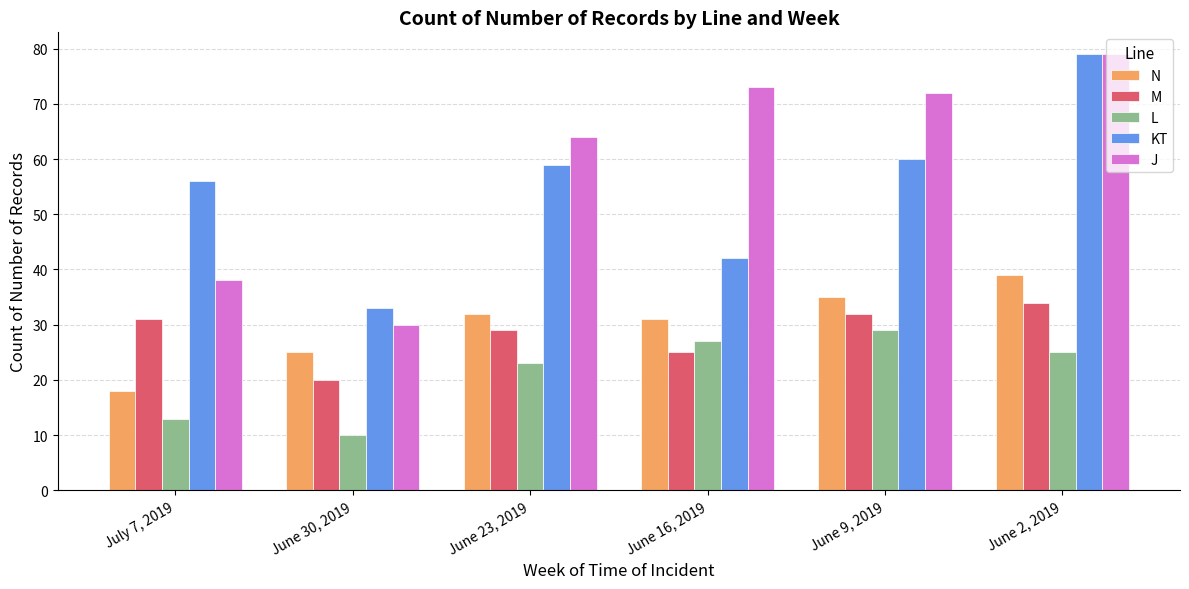

Read the KT value at July 7, 2019, to the nearest 10.

60